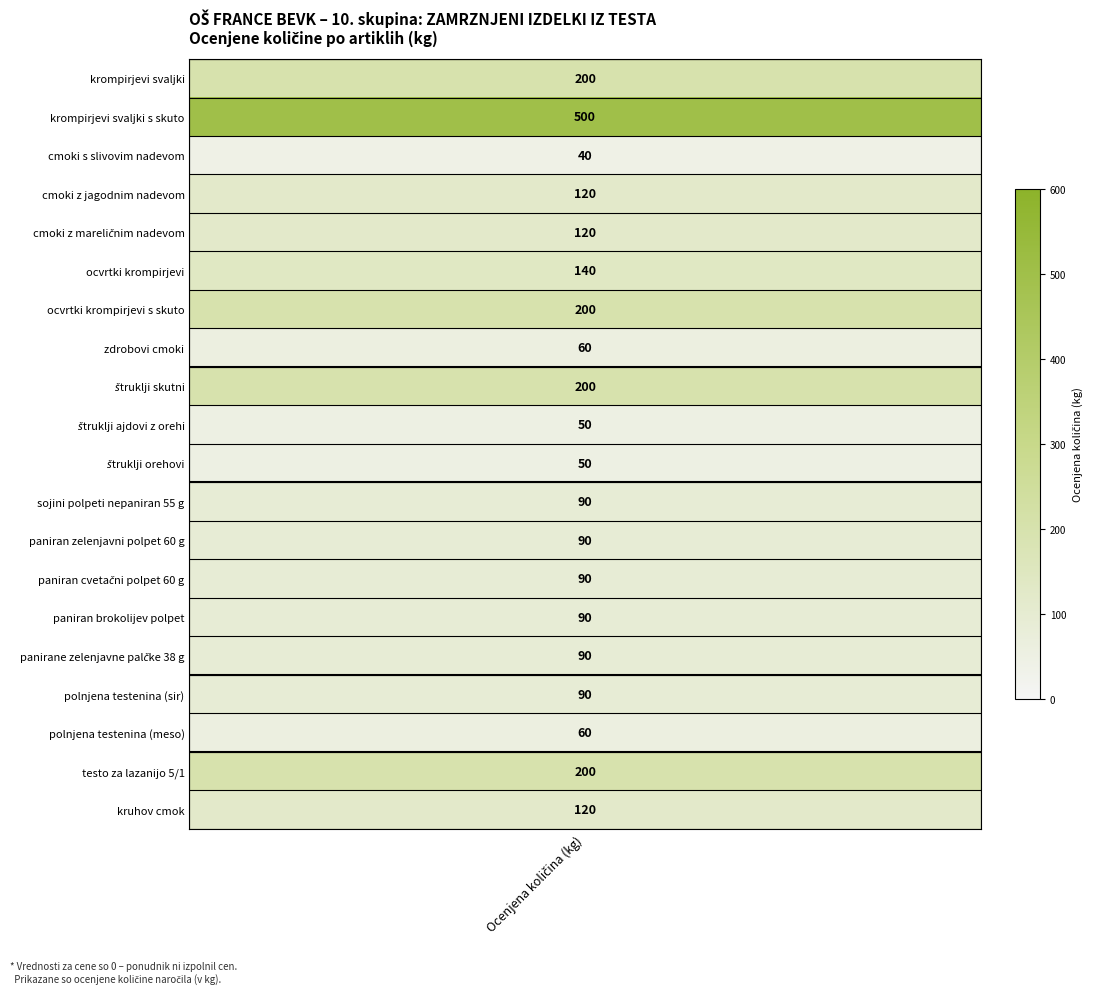

How many positive values does the polnjena testenina (meso) series have?

1